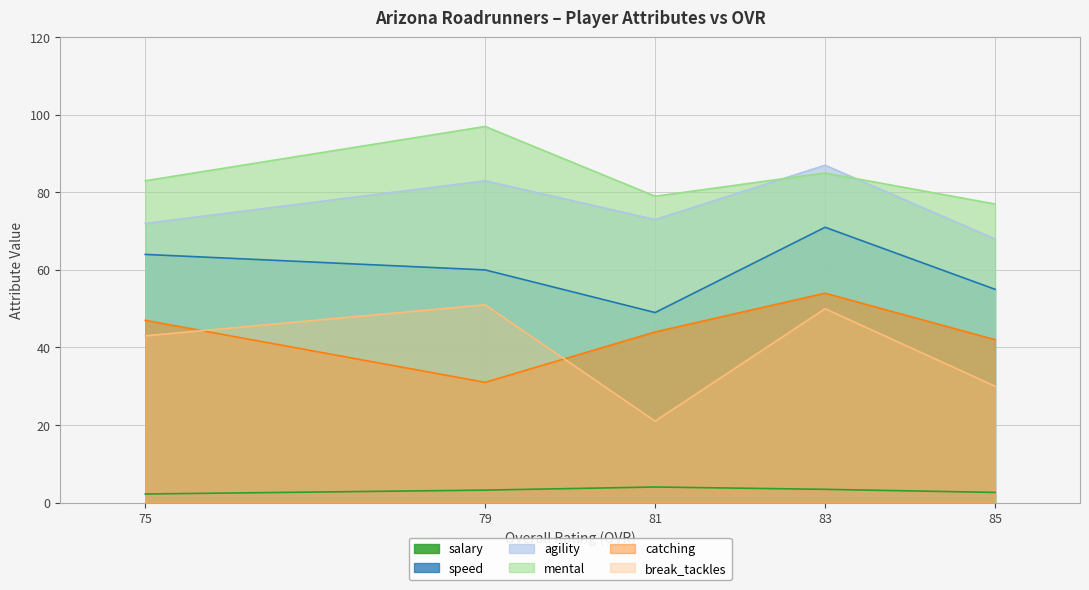

True or false: speed and salary intersect in this chart.

False